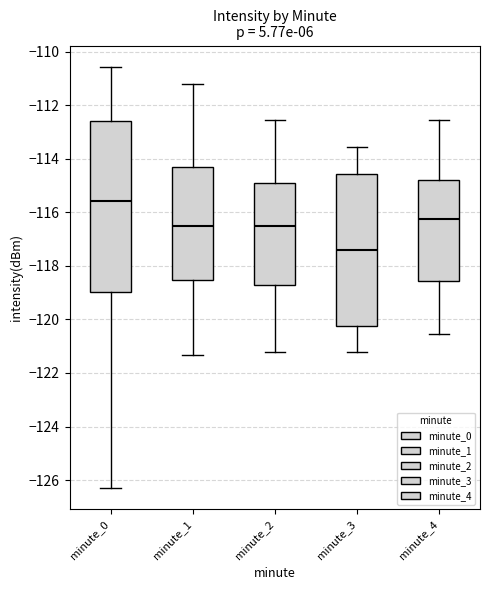

Reading left to right, read every box against the y-axis: the position of its median line, the range the box covers, and the ends of its whiskers. The values are not printed on the chart, so give them approximately, as read against the axis.

minute_0: median -115.6, box -119.0 to -112.6, whiskers -126.4 to -110.6
minute_1: median -116.6, box -118.6 to -114.4, whiskers -121.4 to -111.2
minute_2: median -116.6, box -118.8 to -114.8, whiskers -121.2 to -112.6
minute_3: median -117.4, box -120.2 to -114.6, whiskers -121.2 to -113.6
minute_4: median -116.2, box -118.6 to -114.8, whiskers -120.6 to -112.6